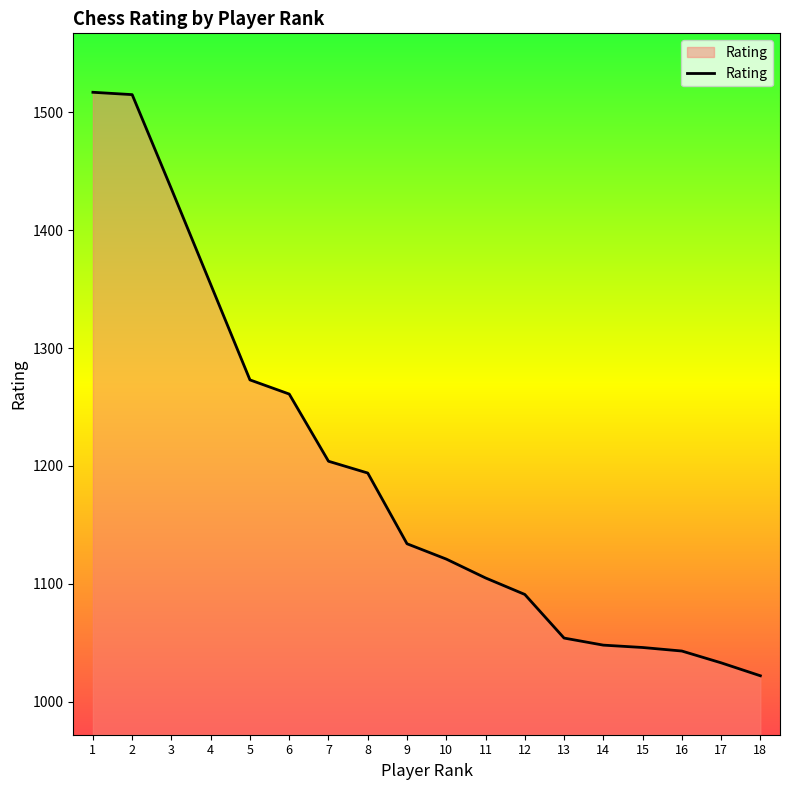

What is the maximum value shown in the chart?

1517